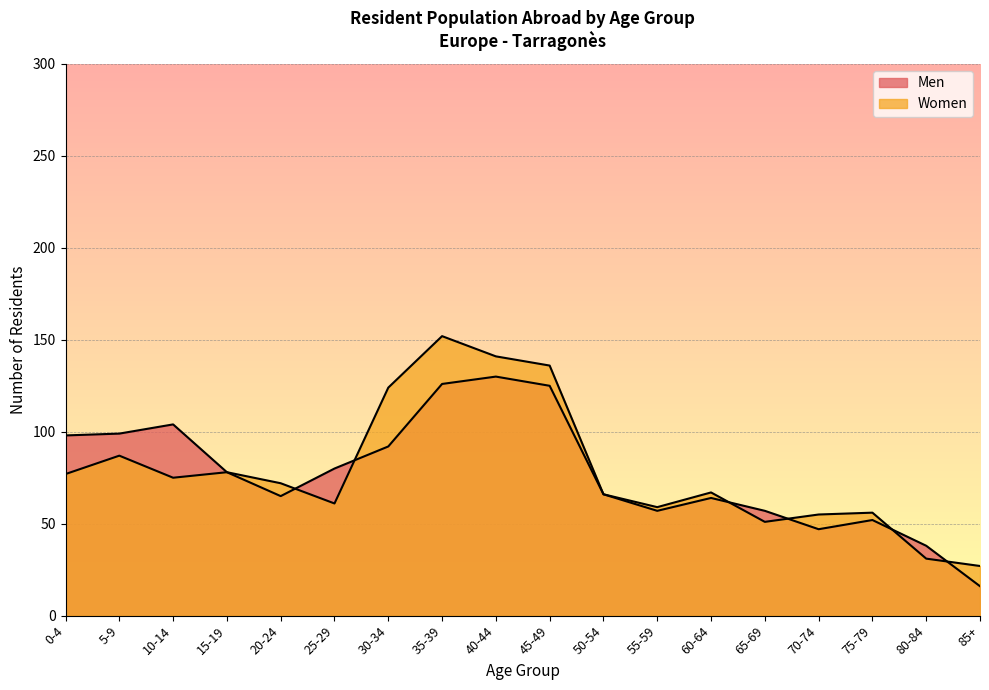

At 65-69, list the series in order from smallest to largest.

Women, Men